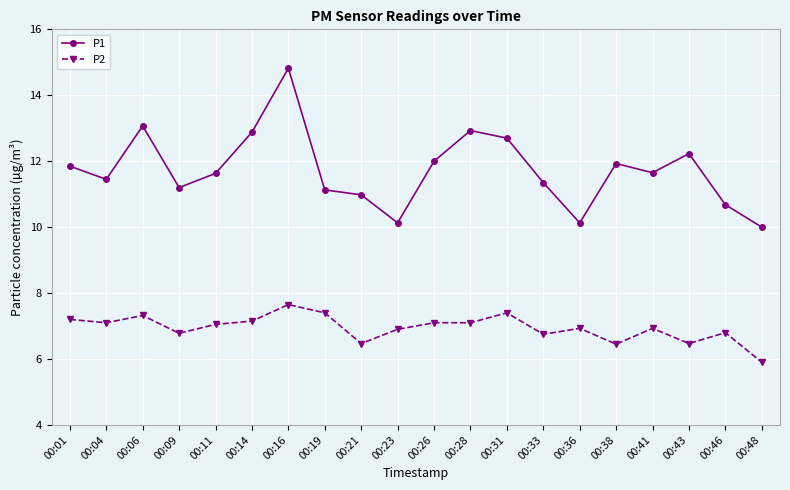

What is the difference between the P1 values at 00:33 and 00:23?

1.2